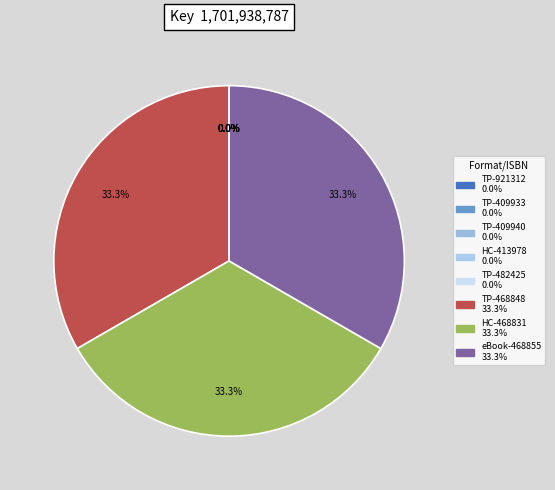

Rank the categories by value from highest to lowest.

Trade Paperback (9781481468848), Hardcover (9781481468831), eBook (9781481468855), Trade Paperback (9781665921312), Trade Paperback (9781481409933), Trade Paperback (9781481409940), Hardcover (9781481413978), Trade Paperback (9781534482425)